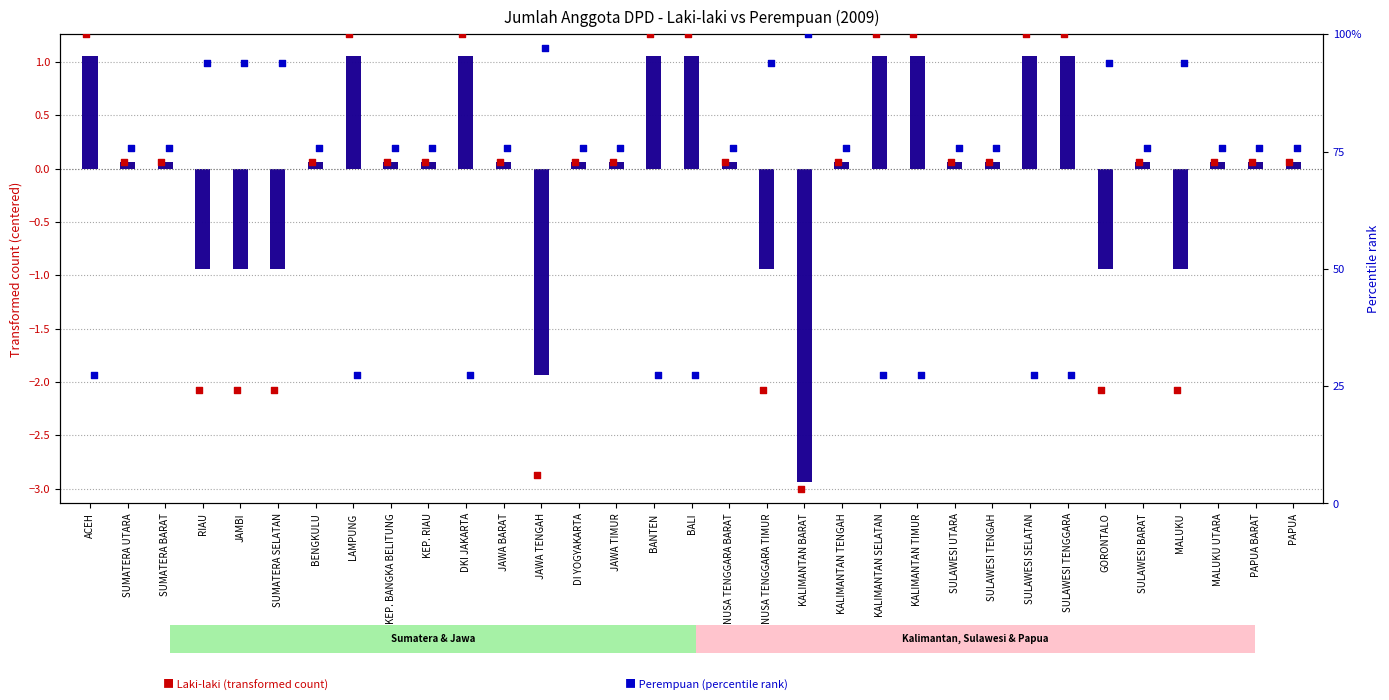

What is the total value across all series at KALIMANTAN SELATAN?

129.4